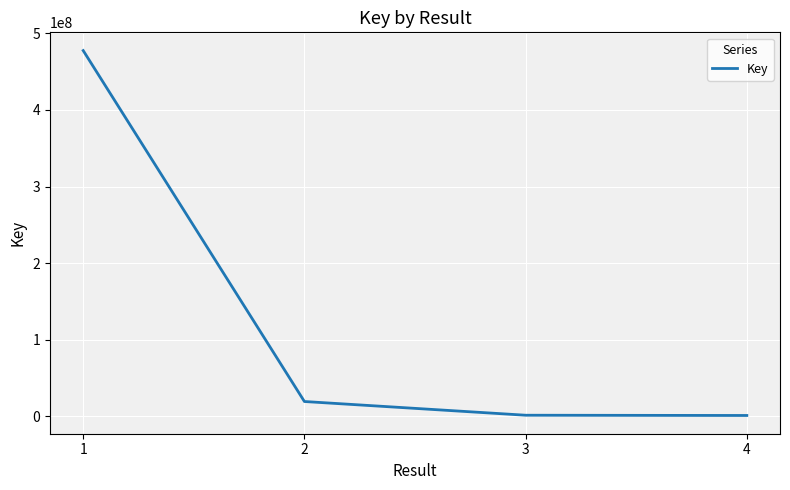

What is the change in value from 1 to 4?

-476473424